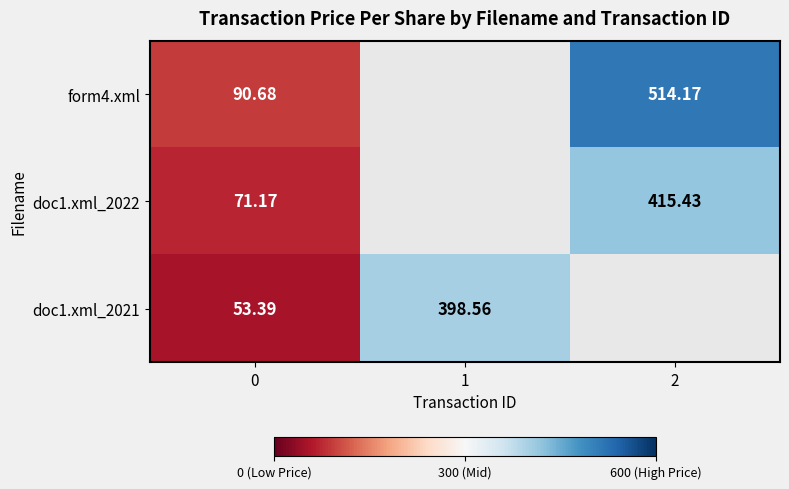

Is it true that doc1.xml_2022 equals 673.6 at 2?

False